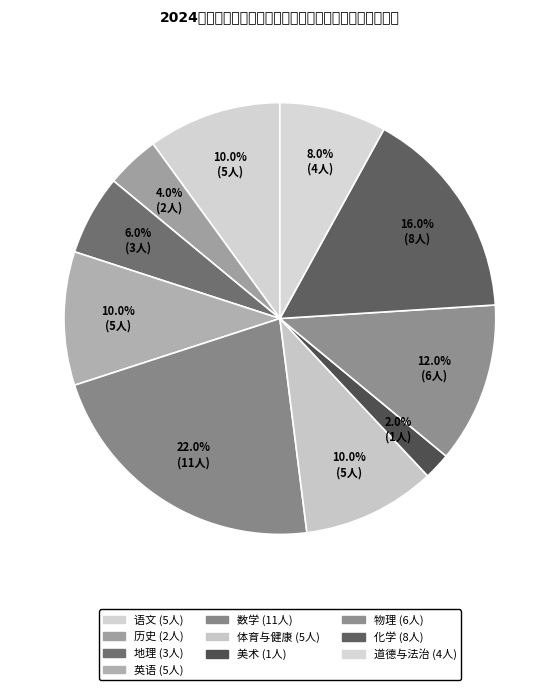

To the nearest percent, what is the difference between the largest and smallest slice percentages?

20%